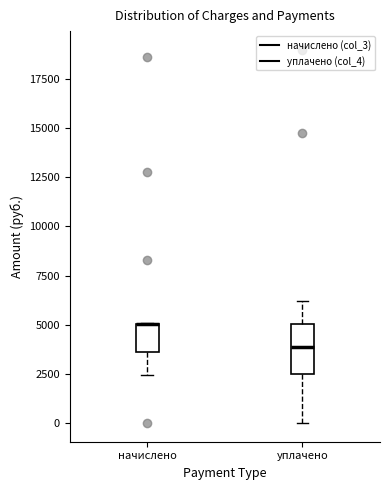

Reading left to right, read every box against the y-axis: the position of its median line, the range the box covers, and the ends of its whiskers. The values are not printed on the chart, so give them approximately, as read against the axis.

начислено: median 5000 (drawn on the box's upper edge), box 3500 to 5000, whiskers 2500 to 5000
уплачено: median 4000, box 2500 to 5000, whiskers 0 to 6000